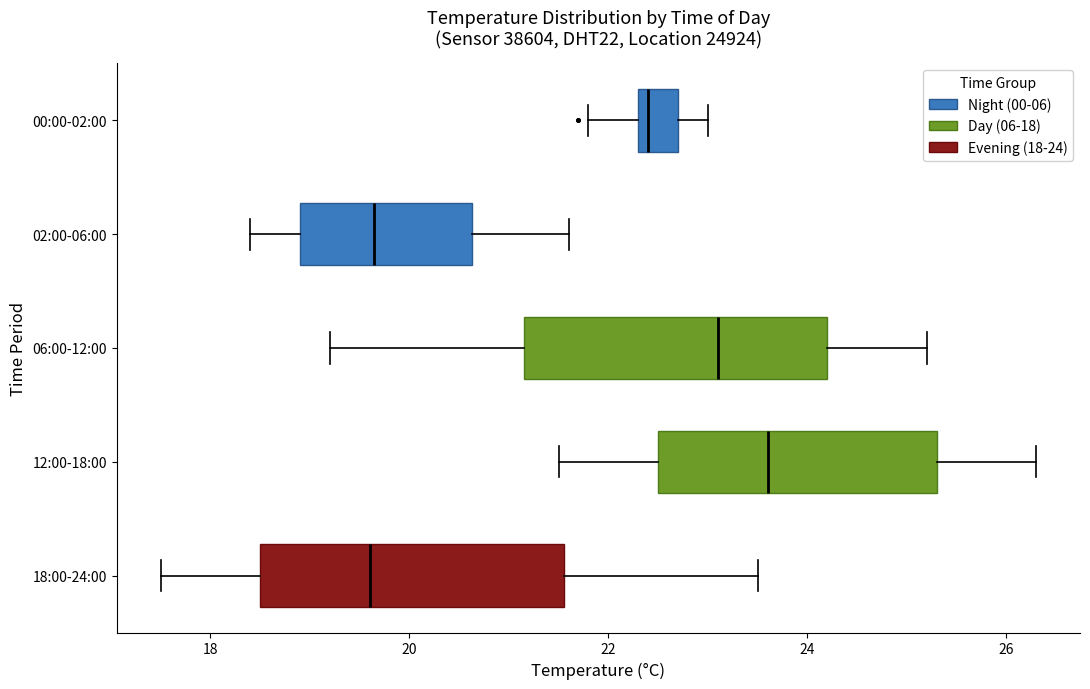

Where is the left edge of the box for 18:00-24:00 on the x-axis? The values are not printed on the chart, so give them approximately, as read against the axis.

18.6